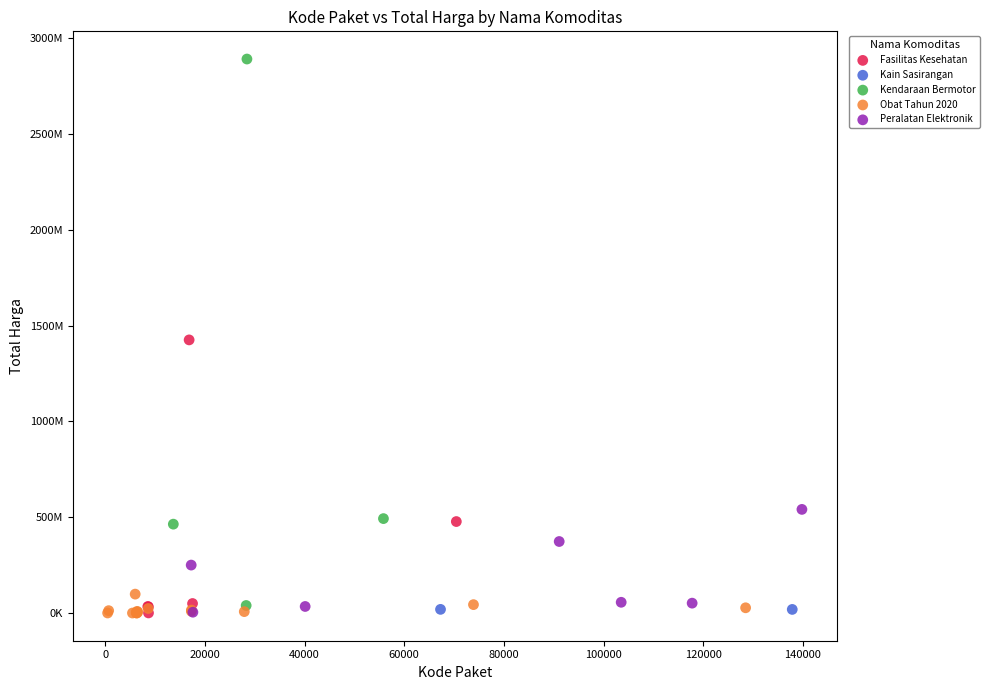

What are all the series names shown in the legend?

Fasilitas Kesehatan, Kain Sasirangan, Kendaraan Bermotor, Obat Tahun 2020, Peralatan Elektronik